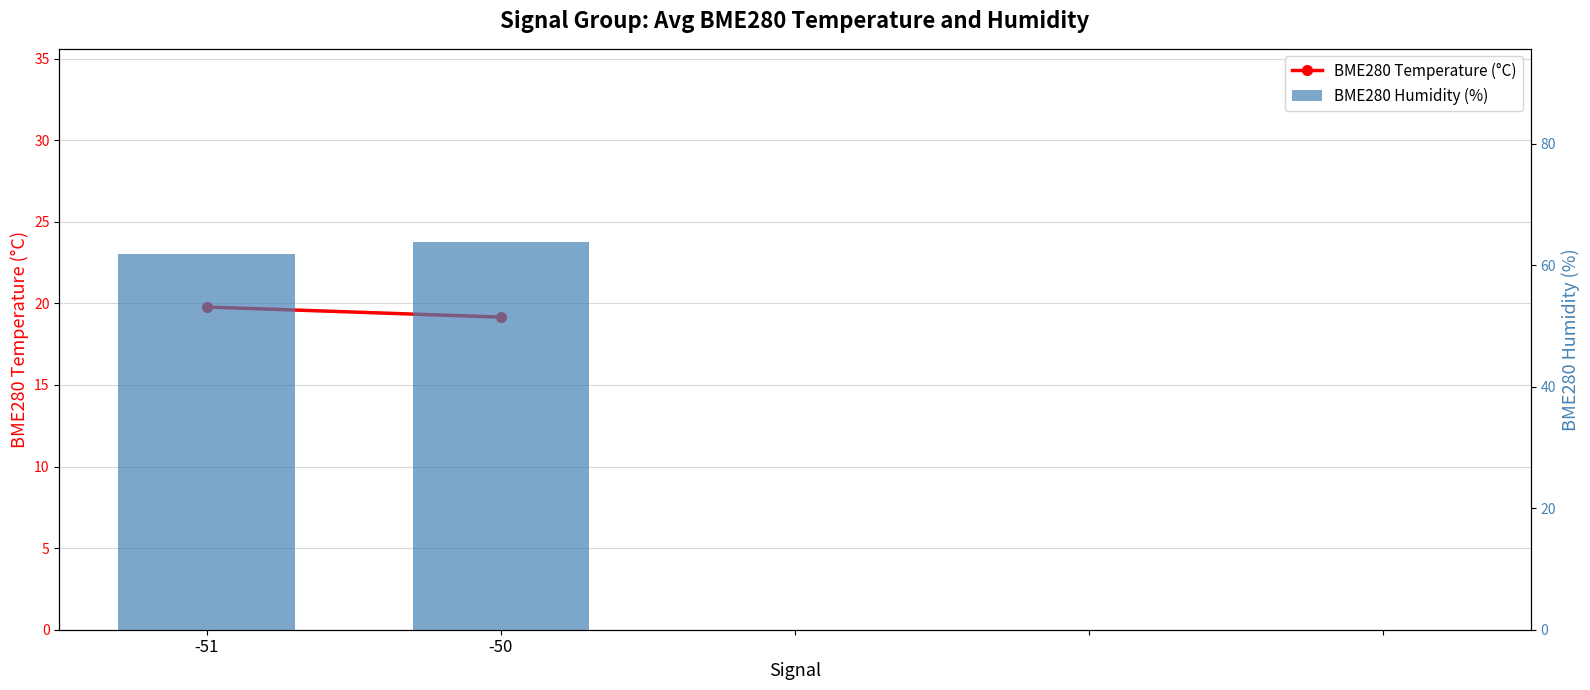

Are the bars grouped side by side (vs. stacked)?

Yes